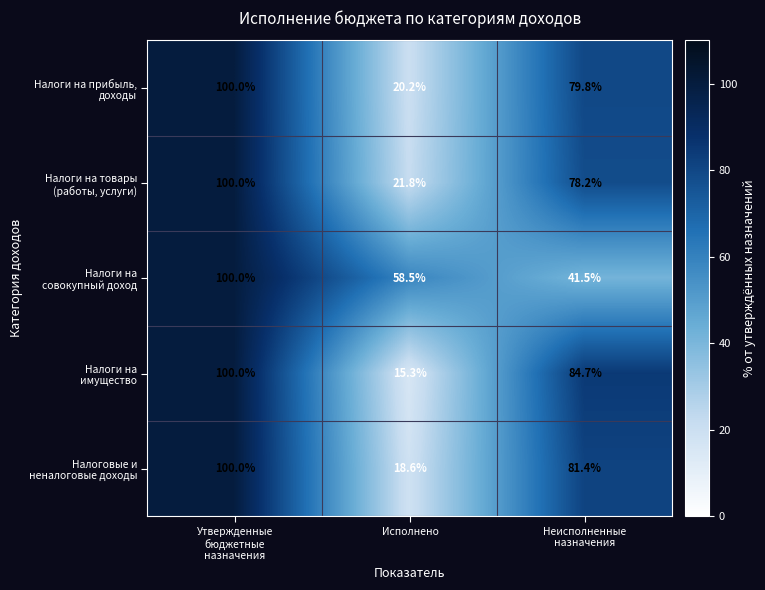

What is the maximum value shown in the chart?

100.0